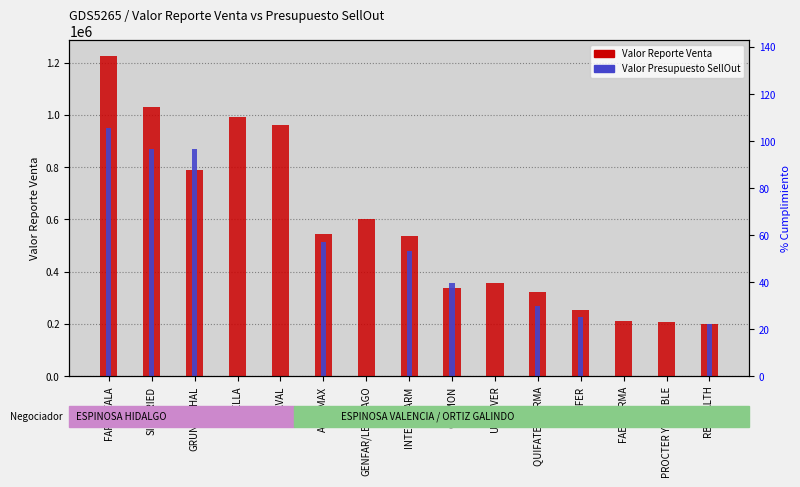

How many categories are shown in the chart?

15